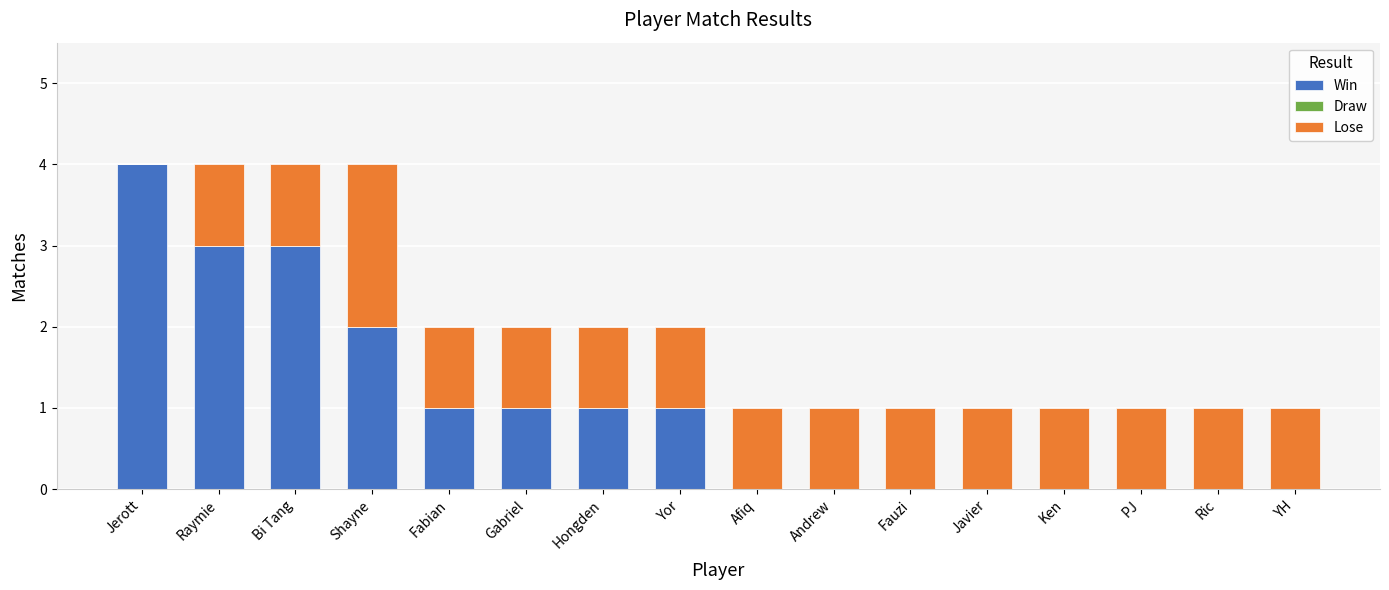

What is the sum of all Win values?

16